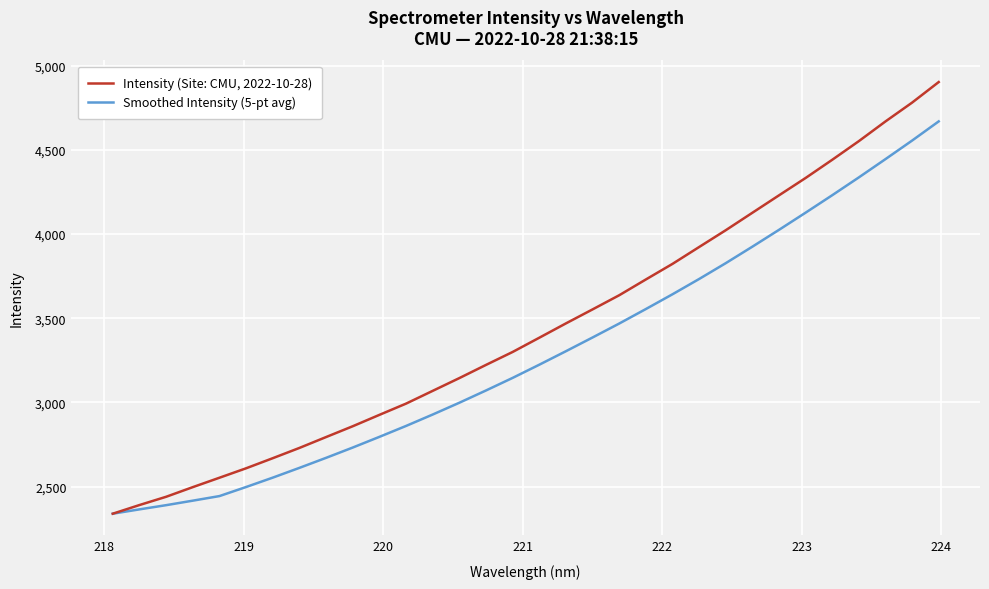

Which series has the largest total across all categories?

Intensity (Site: CMU, 2022-10-28)